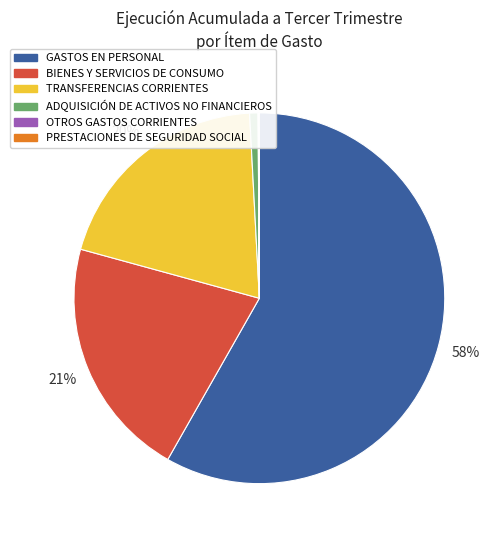

To the nearest percent, what is the difference between the largest and smallest slice percentages?

58%